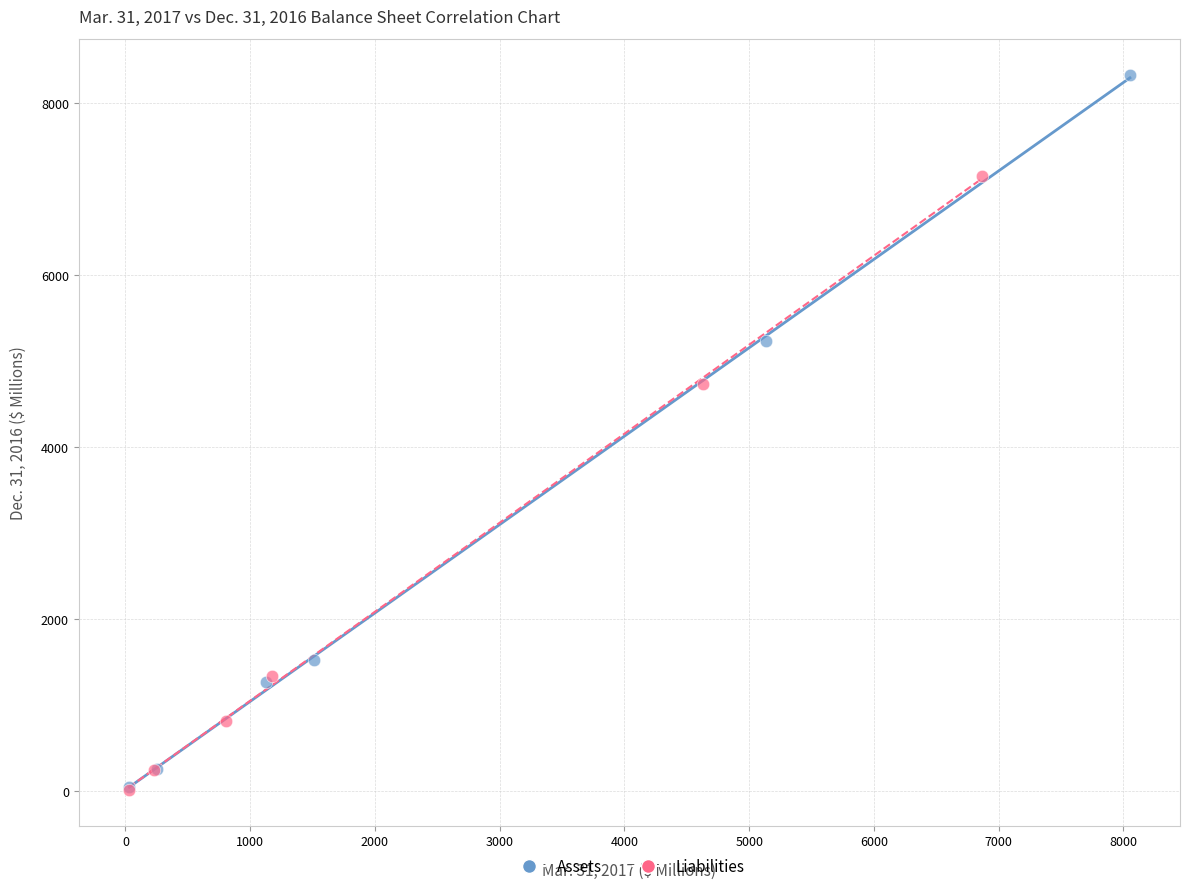

Which series contains the highest Y value?

Assets